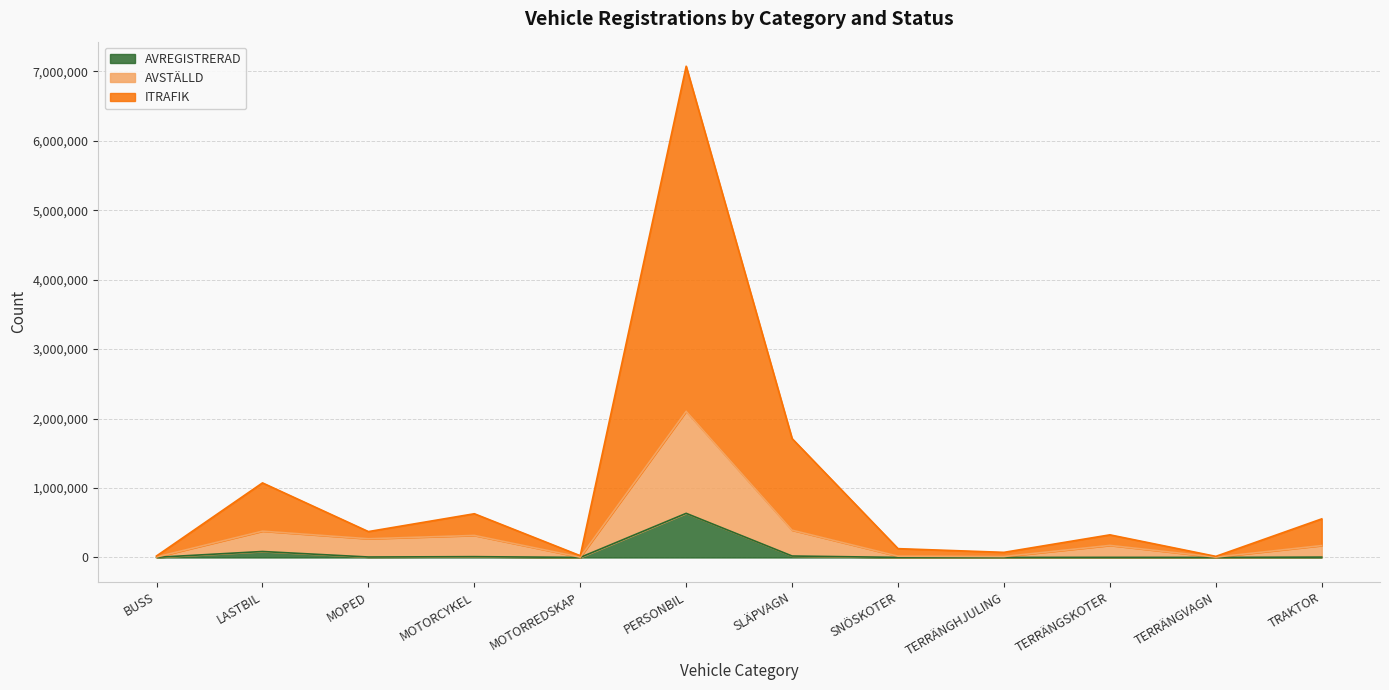

What is the value of the AVSTÄLLD point at the 11th from the left?

5092